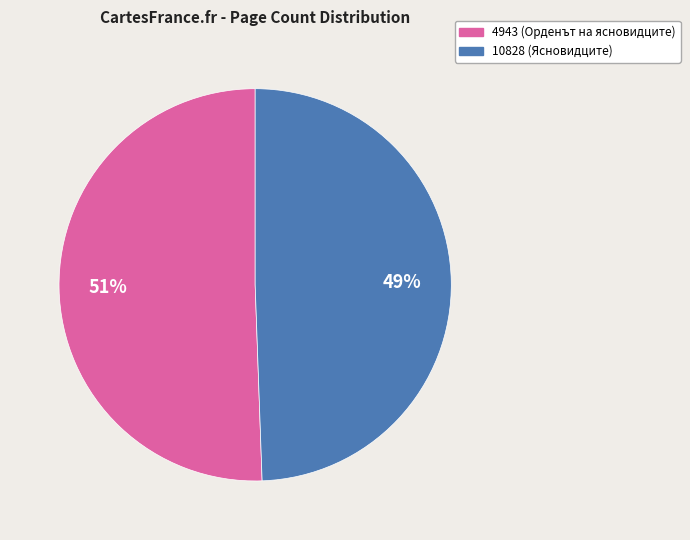

What is the smallest slice in the pie chart?

10828